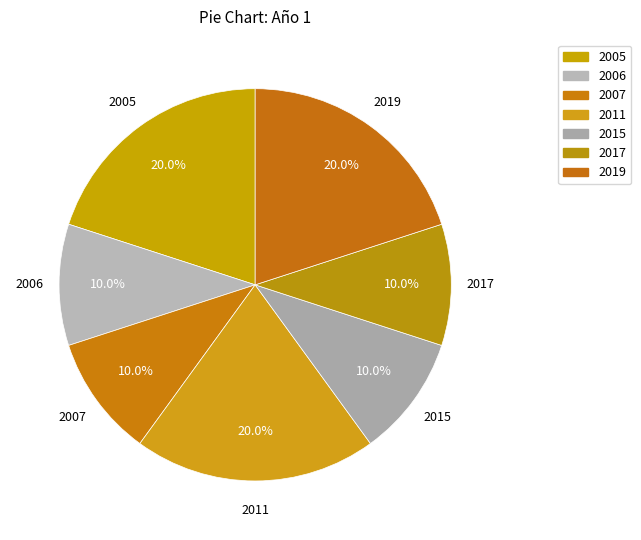

Count the number of slices in the pie.

7